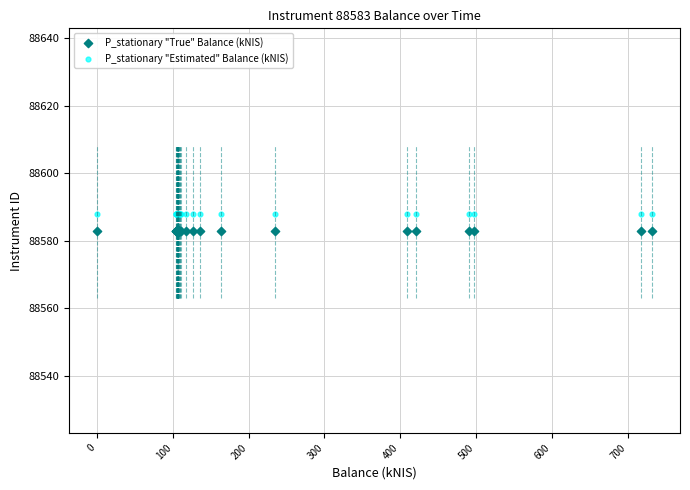

Which series reaches the maximum Y coordinate?

P_stationary "Estimated" Balance (kNIS)